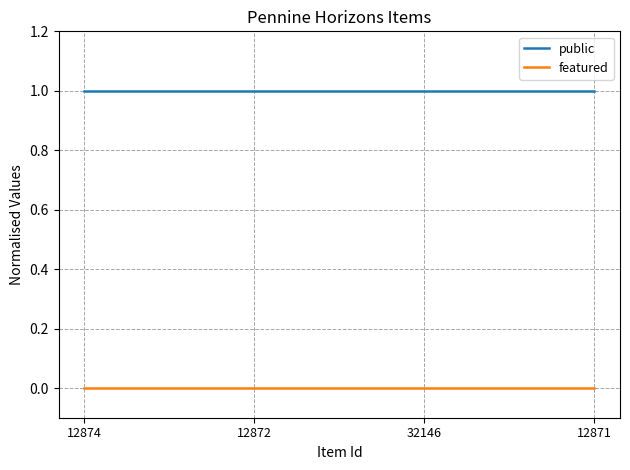

True or false: featured and public cross at least once.

False